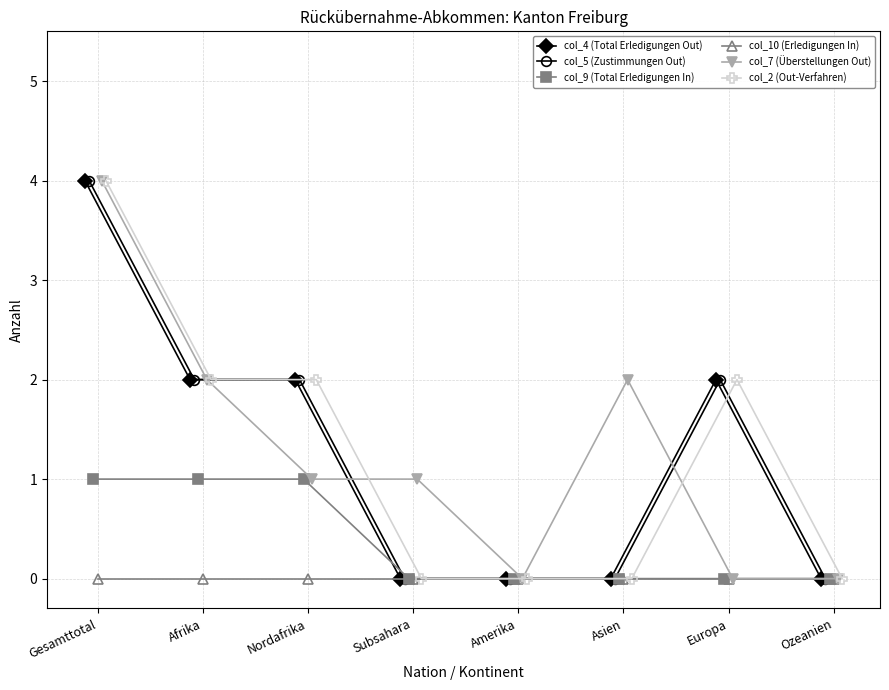

Is it true that col_9 (Total Erledigungen In) equals 1 at Europa?

False